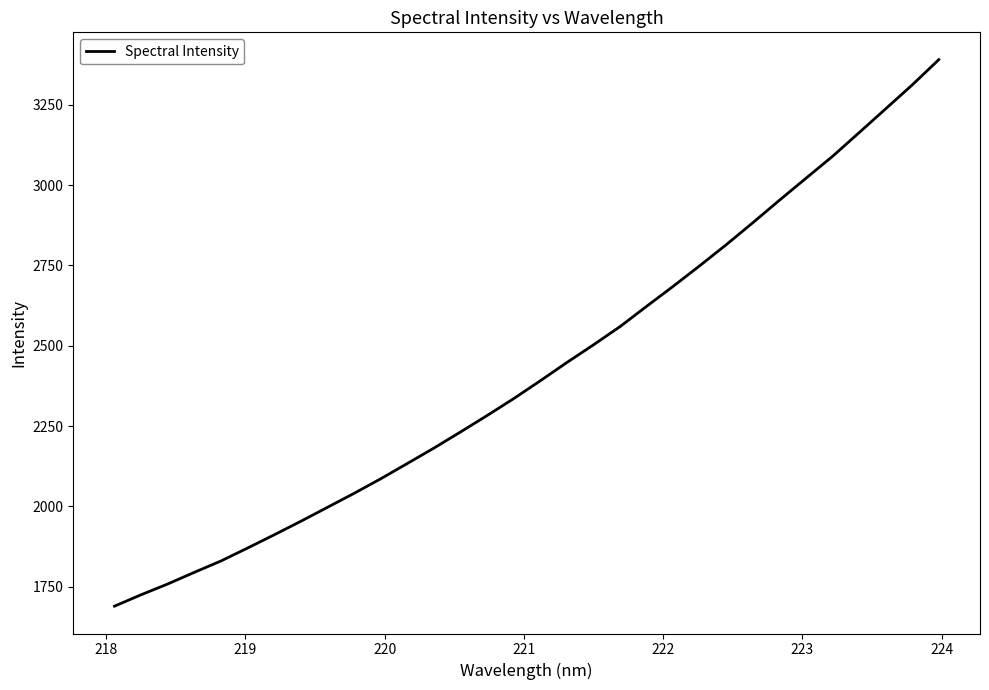

What is the greatest value displayed?

3391.1